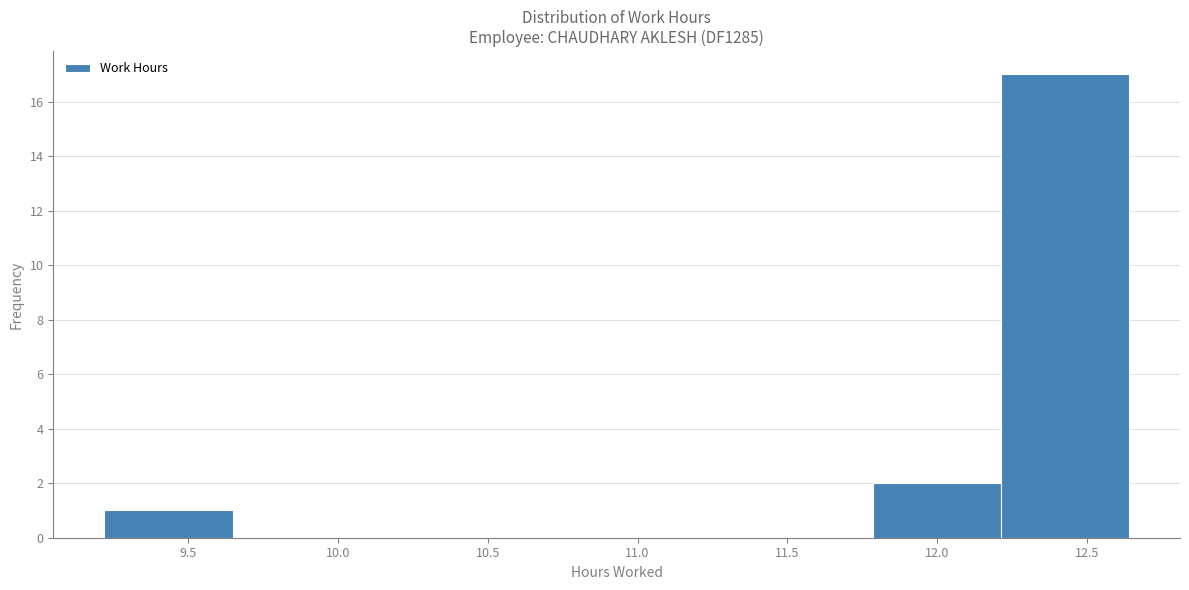

How tall is the bar that spans 9.20 to 9.65 on the x-axis? Neither the bar edges nor the heights are printed on the chart, so give them approximately, as read against the axes.

1